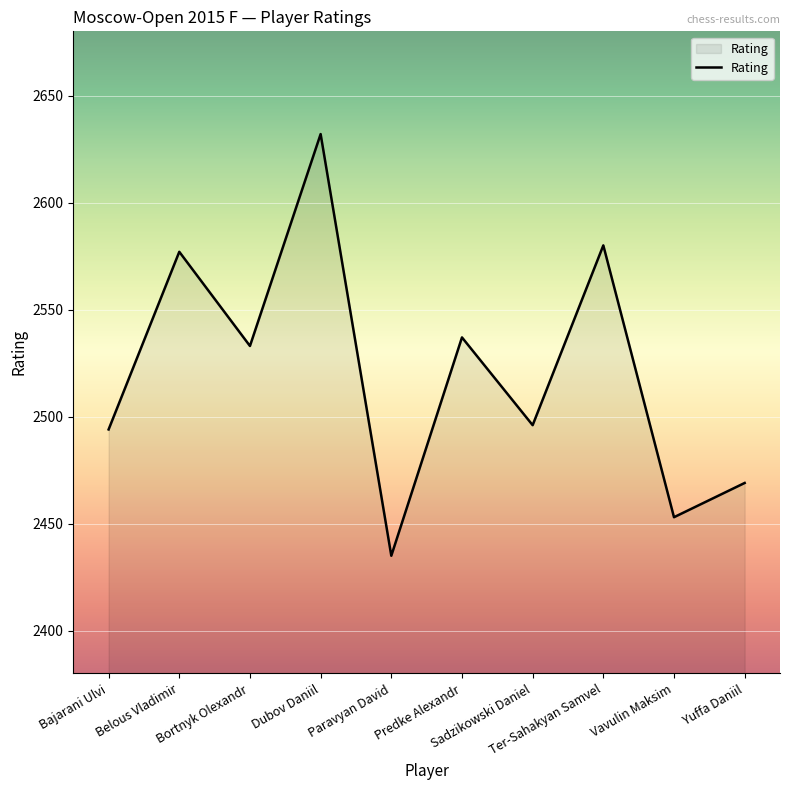

What is the smallest value displayed?

2435